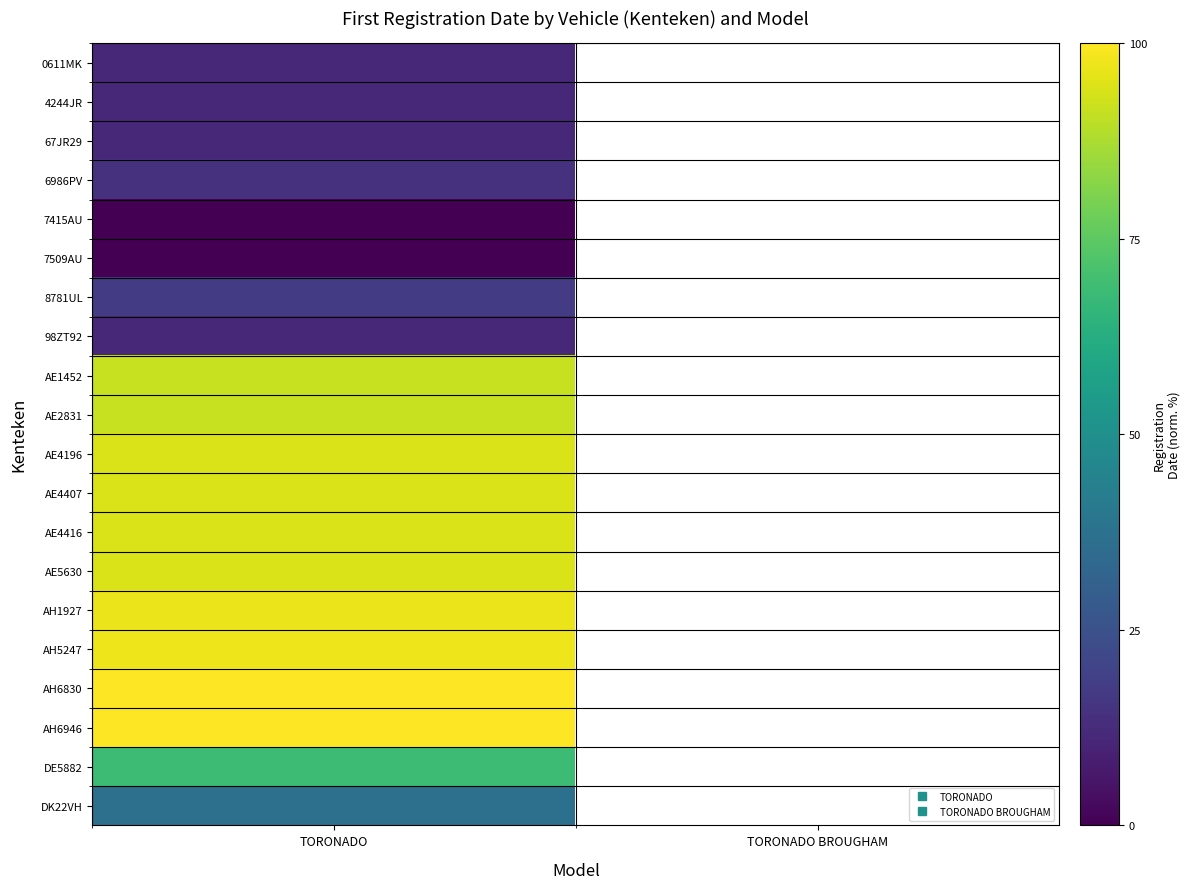

Is the value of 6986PV at TORONADO greater than the value of 7415AU at TORONADO?

Yes